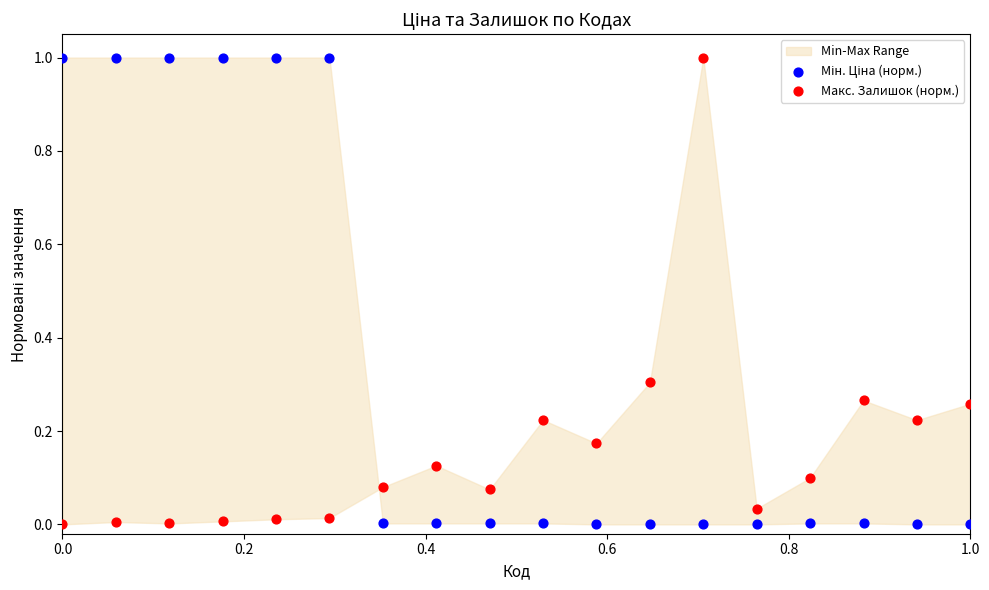

Across all data points, what is the range of X values (max minus min)?

1.0